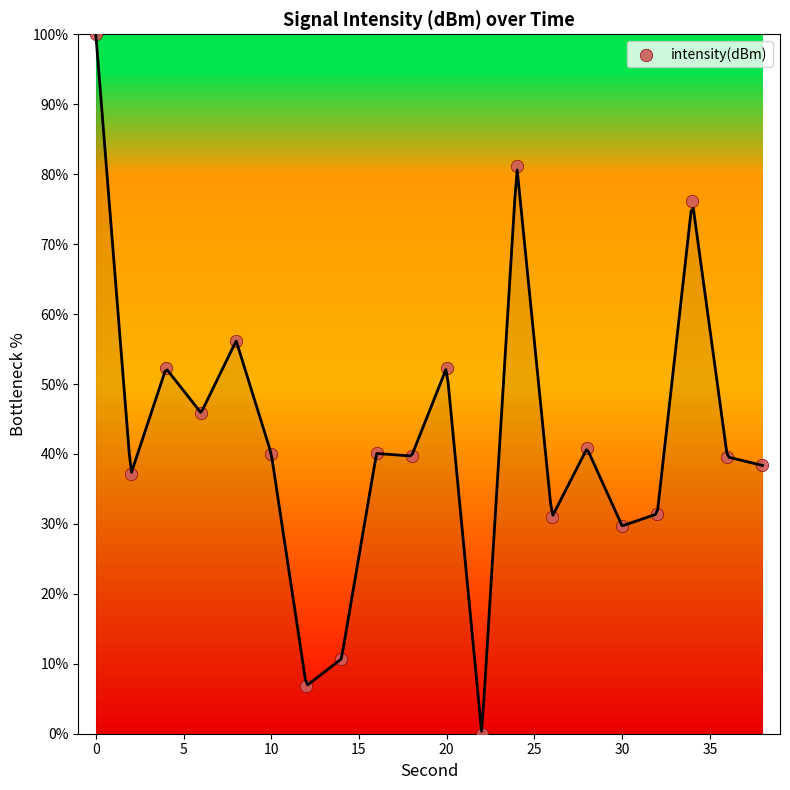

What is the range of Y values (max minus min)?

100.0